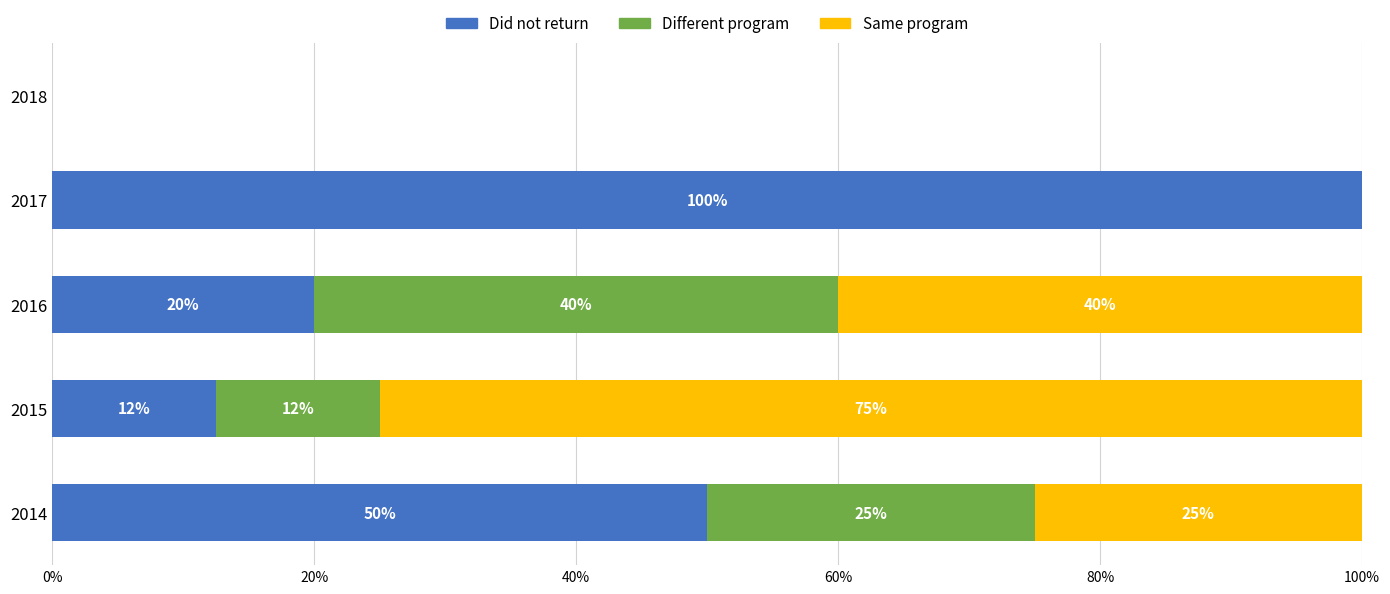

At which label is Did not return closest to 50?

2014